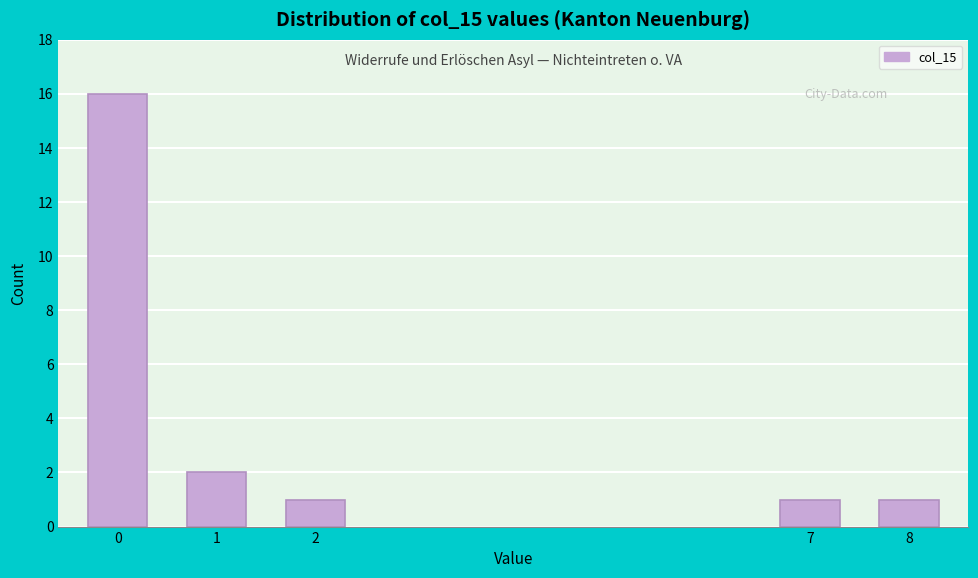

Reading right to left, extract all data points from this chart.

1	1	1	2	16